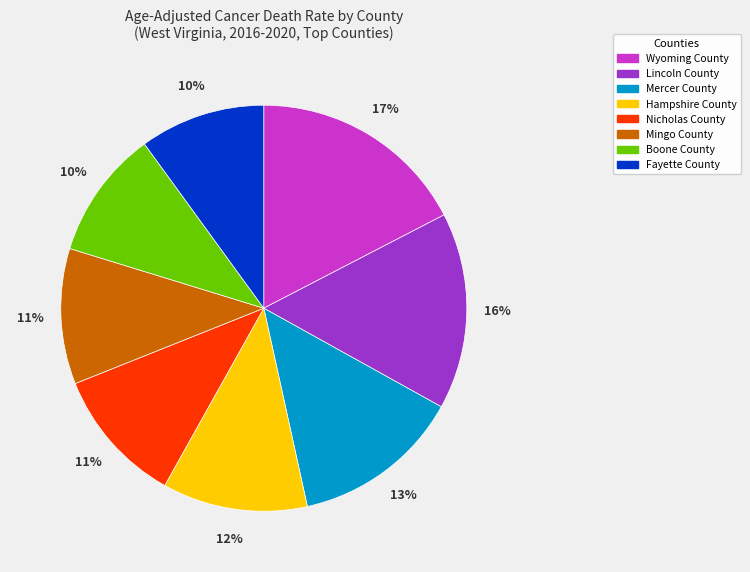

To the nearest percent, what percentage of the pie is Mingo County?

11%